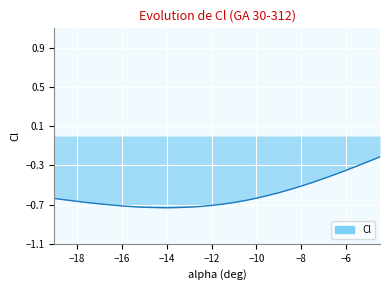

Where is the first local minimum?

-14